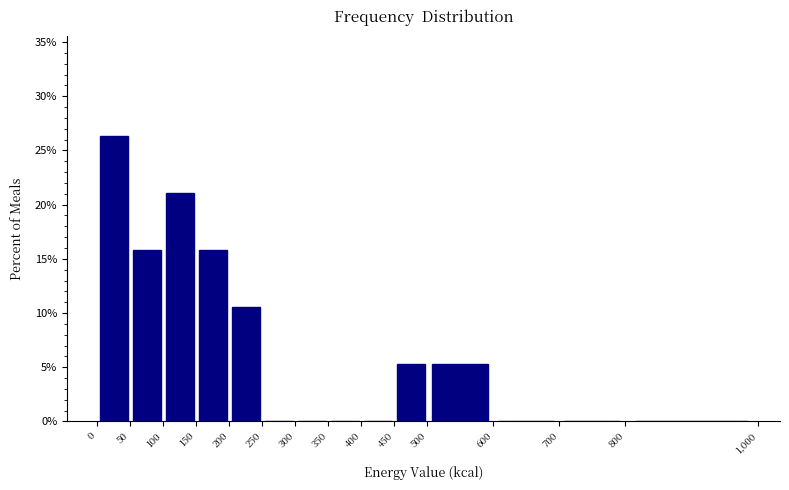

Reading left to right, list every bar in this chart as the range it spans on the x-axis followed by its height. The values are not printed on the chart, so give them approximately, as read against the axis.

0 to 50: 26.5
50 to 100: 16.0
100 to 150: 21.0
150 to 200: 16.0
200 to 250: 10.5
250 to 300: 0
300 to 350: 0
350 to 400: 0
400 to 450: 0
450 to 500: 5.5
500 to 600: 5.5
600 to 700: 0
700 to 800: 0
800 to 1,000: 0